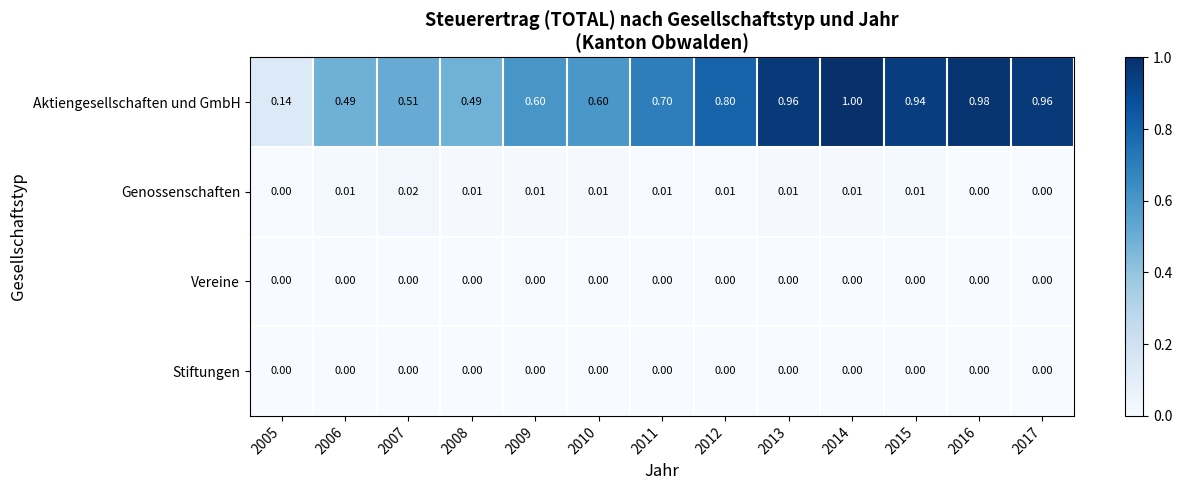

Between 2013 and 2014, which series saw the biggest shift?

Aktiengesellschaften und GmbH